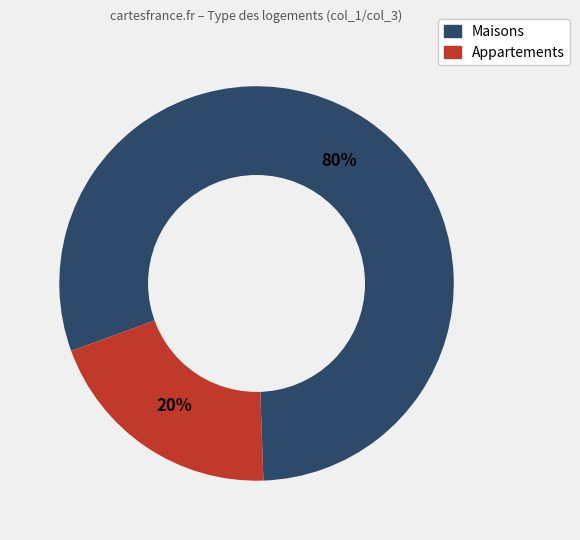

To the nearest percent, what is the average slice percentage?

50%